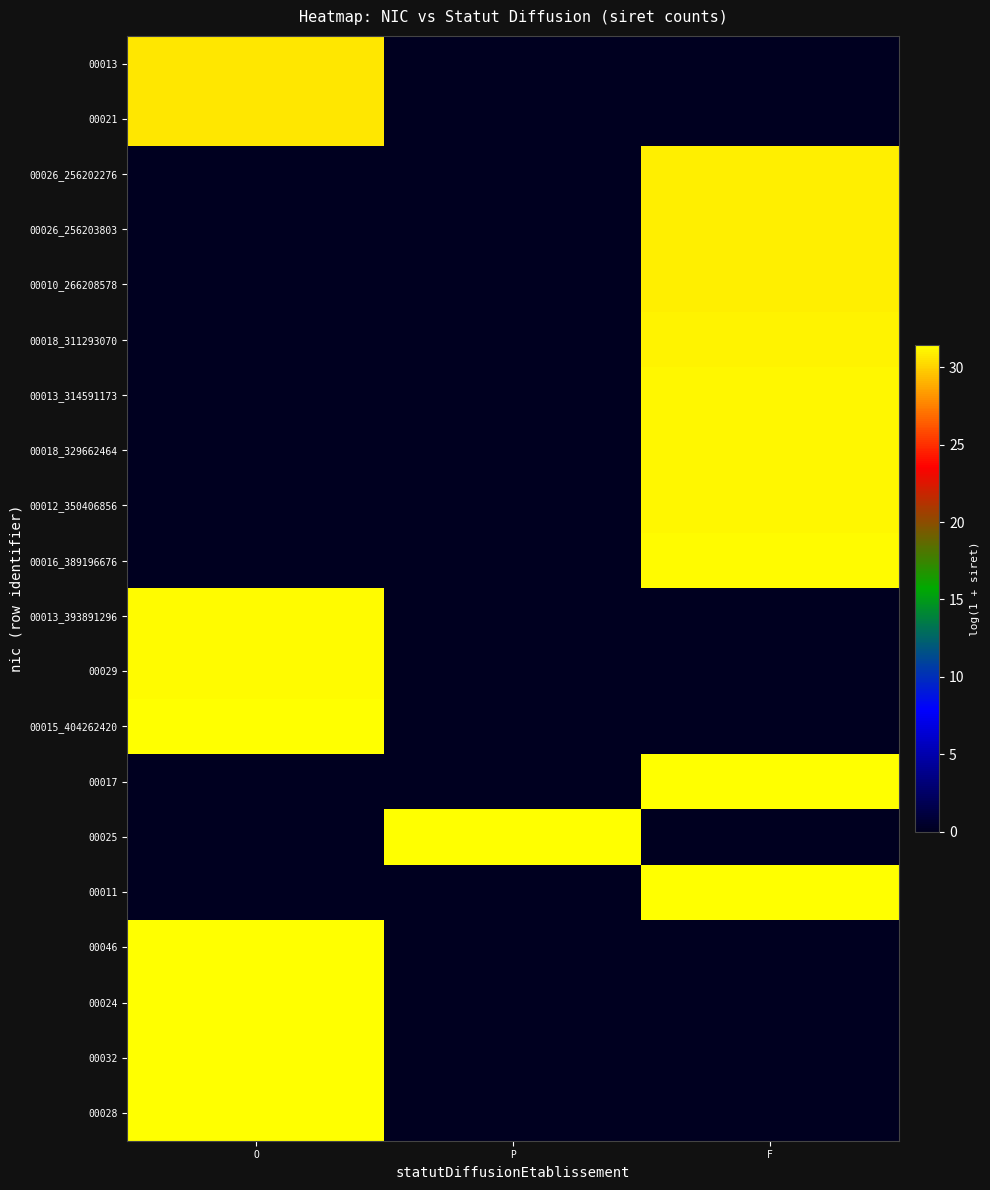

What is the greatest value displayed?

31.4